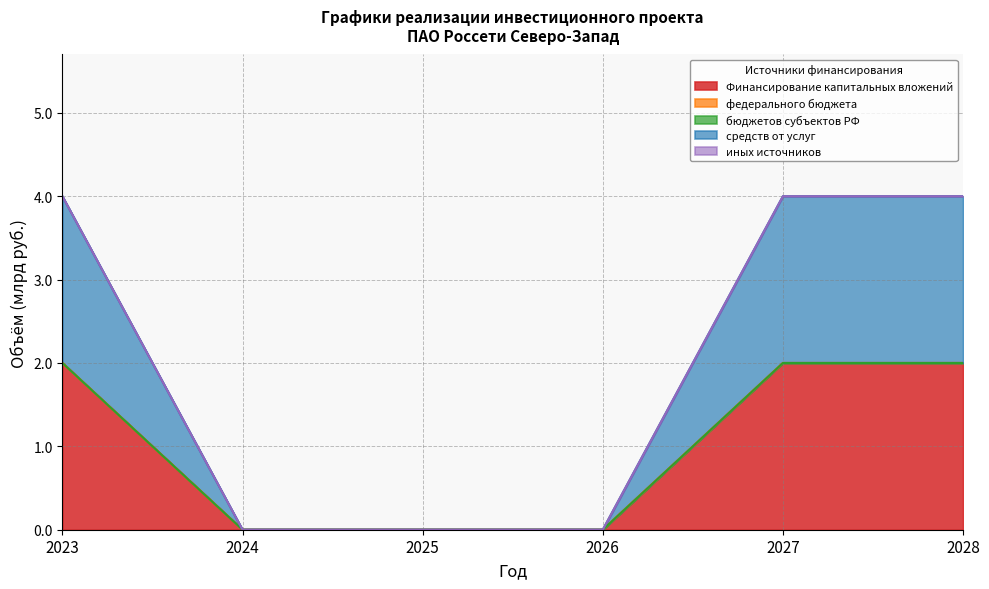

True or false: средств от услуг has more than 2 points higher than both neighbors.

False